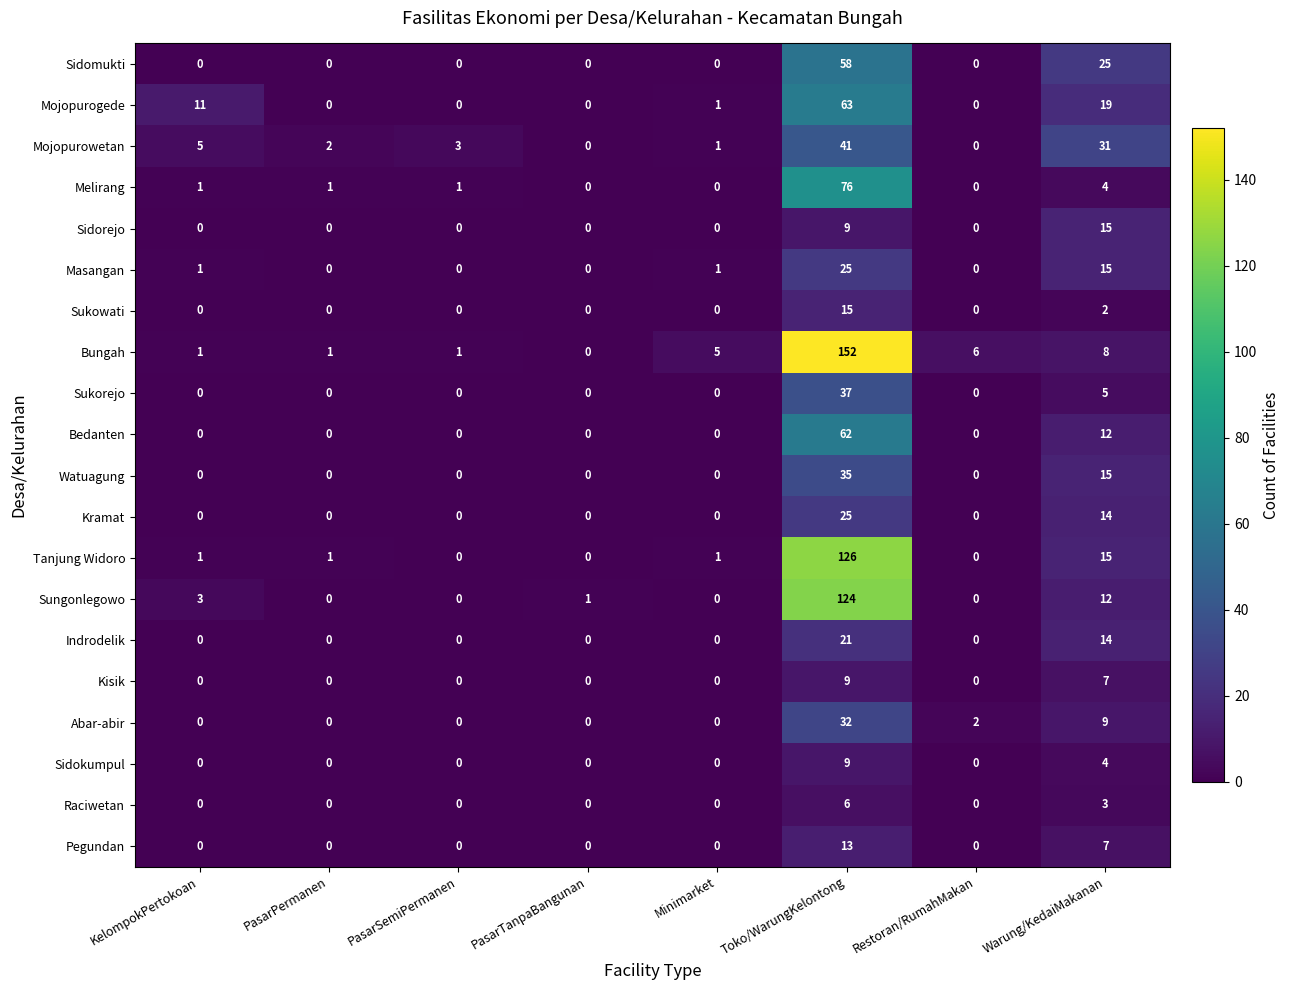

What is the difference between the highest and lowest values at Warung/KedaiMakanan?

29